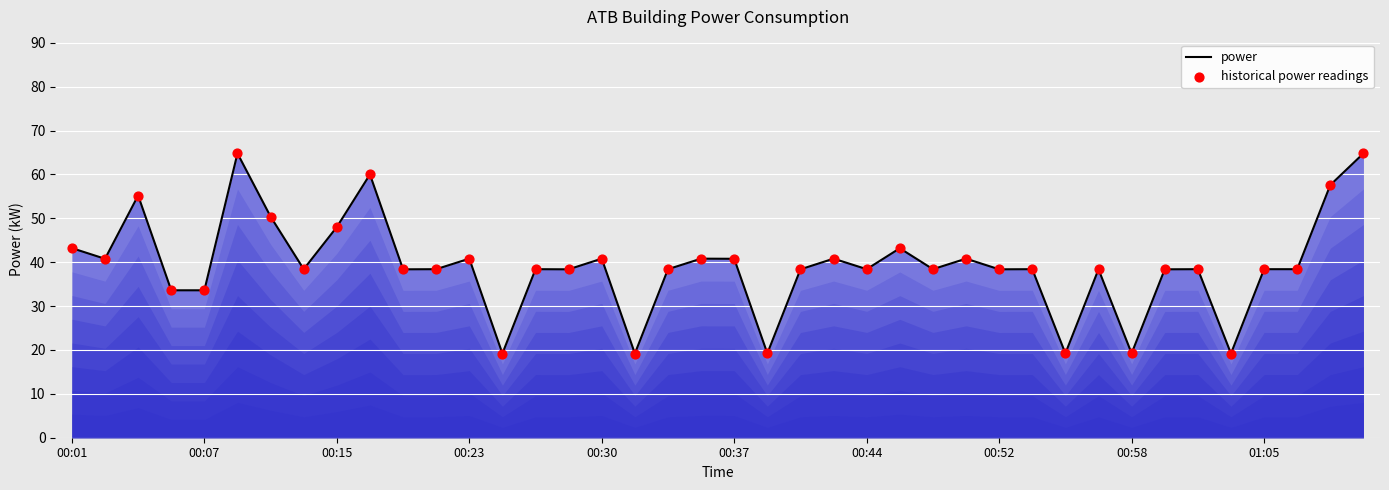

What is the maximum value shown in the chart?

64.8